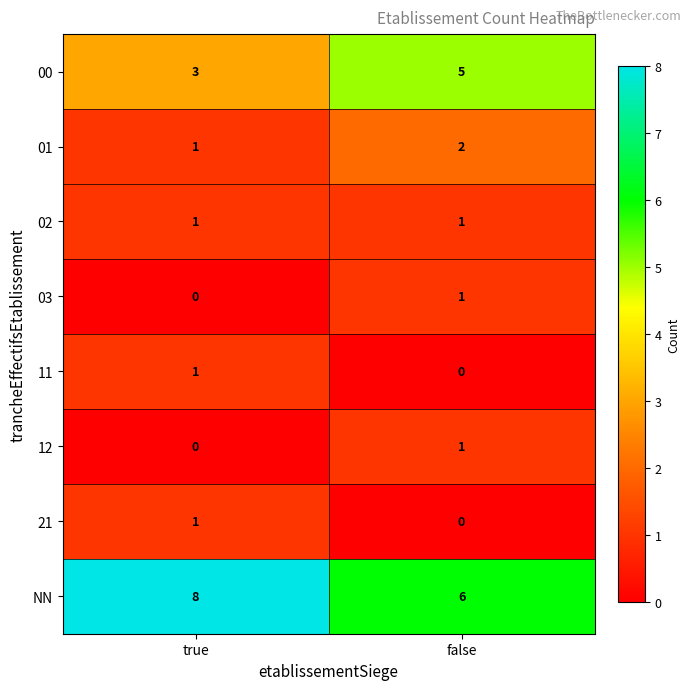

What is the difference between the highest and lowest values at false?

6